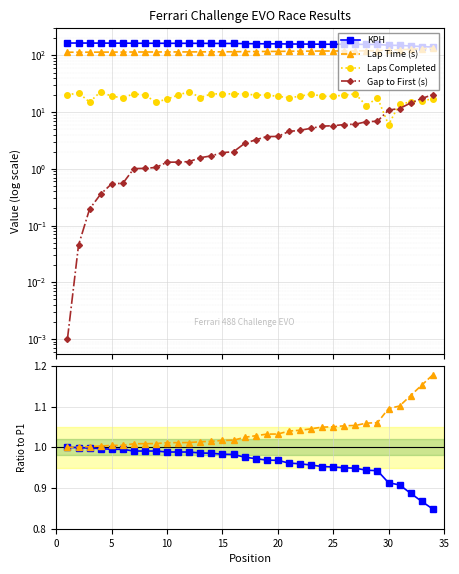

Where does the Gap to First (s) series first go above 3?

17